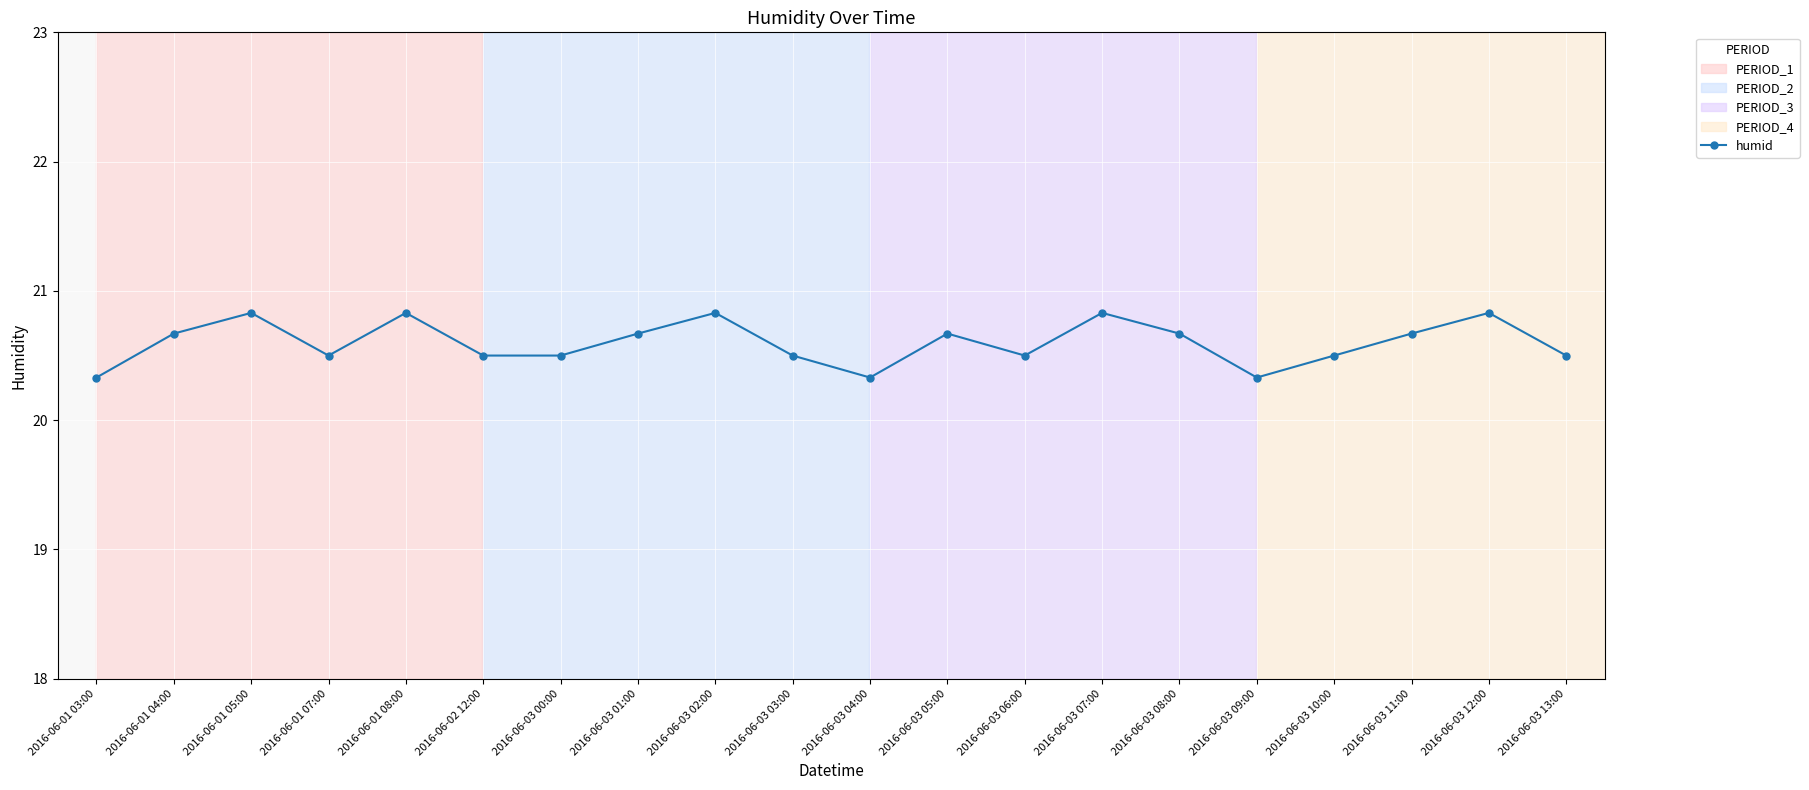

What is the greatest value displayed?

20.8